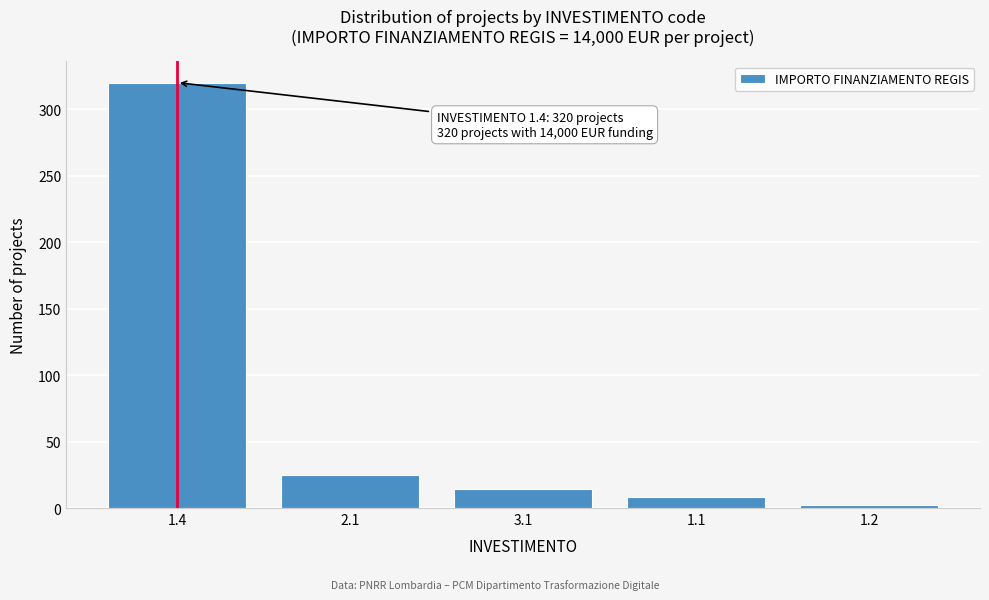

Reading left to right, list all the values displayed in this chart.

320	25	14	8	2